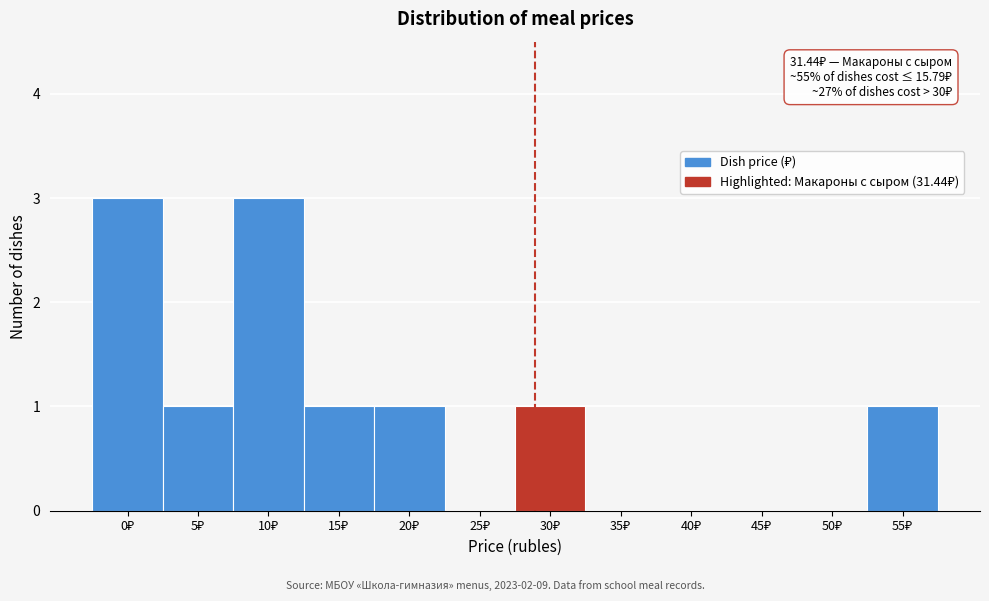

What is the greatest value displayed?

3